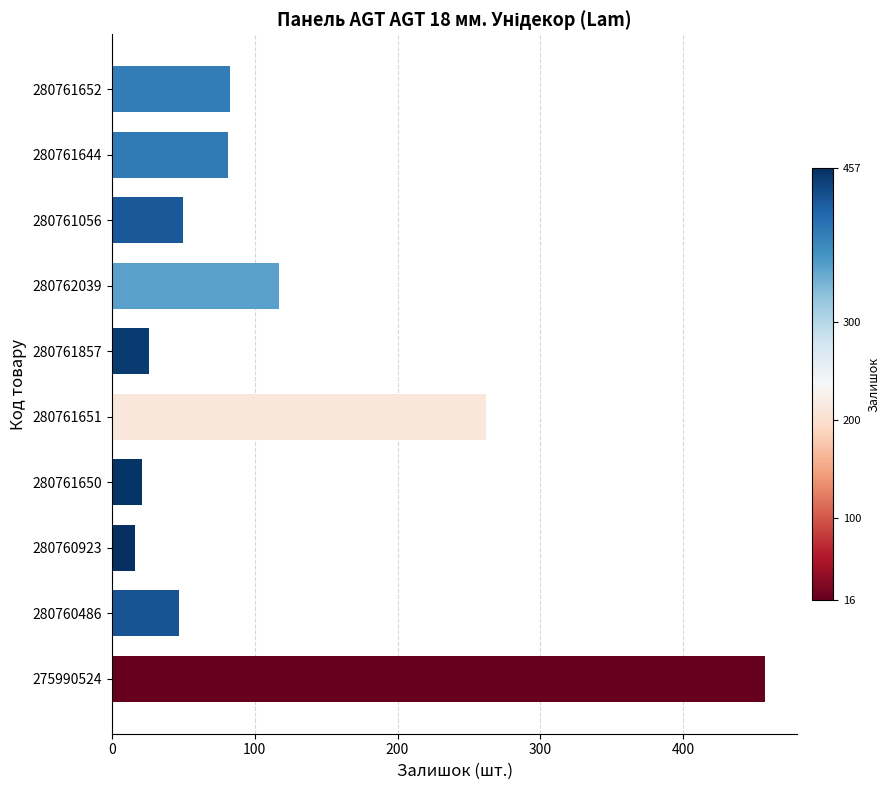

Which category has the highest value across all series?

275990524